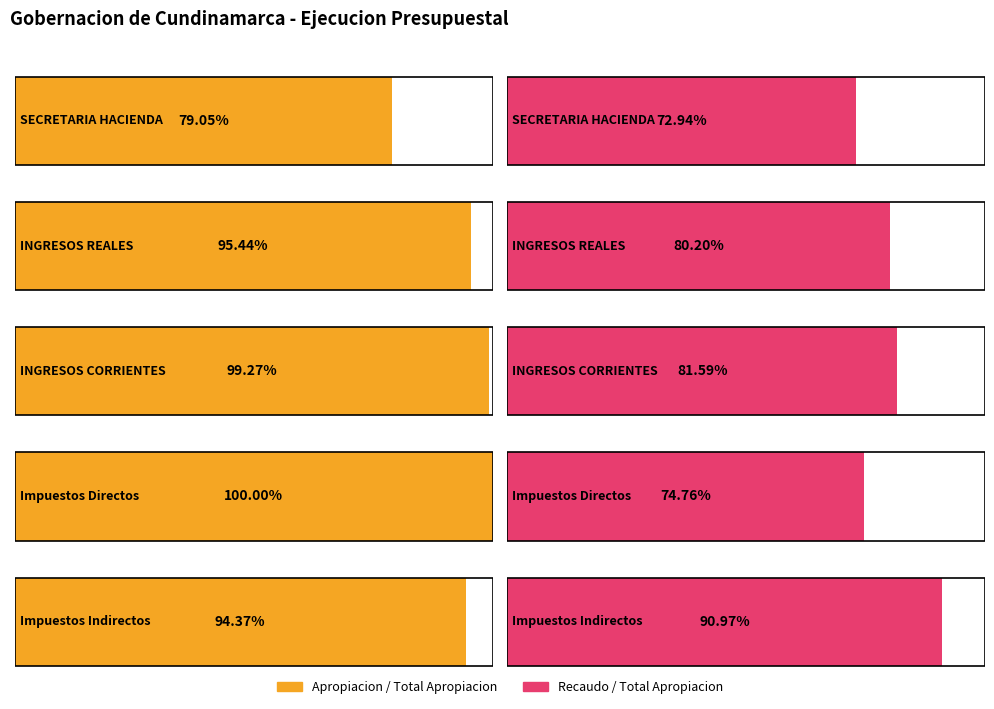

List the labels in order of Porcentaje Ejecucion value, smallest first.

SECRETARIA HACIENDA, Impuestos Directos, INGRESOS REALES, INGRESOS CORRIENTES, Impuestos Indirectos